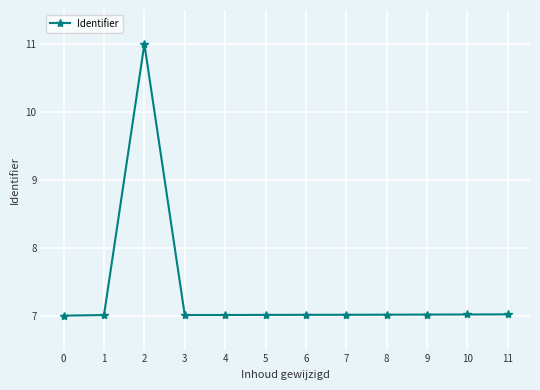

Is it true that the value at 2 is 14.9?

False